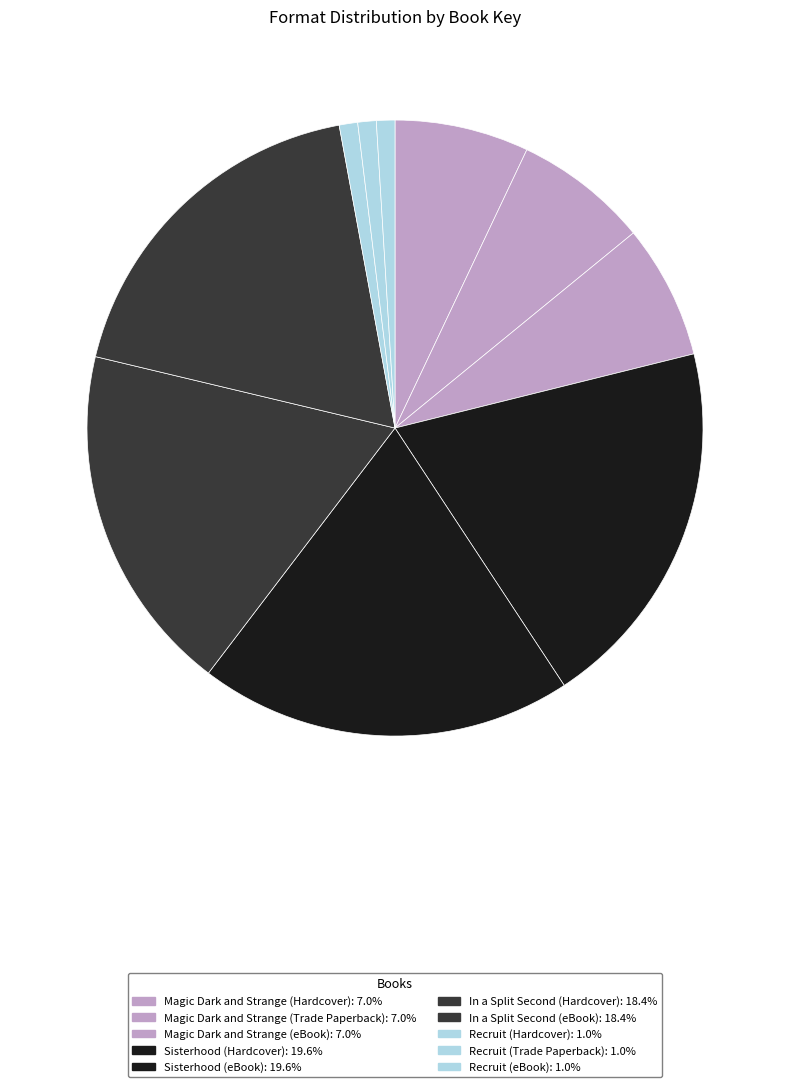

Which category has the biggest portion of the pie?

Sisterhood (Hardcover)